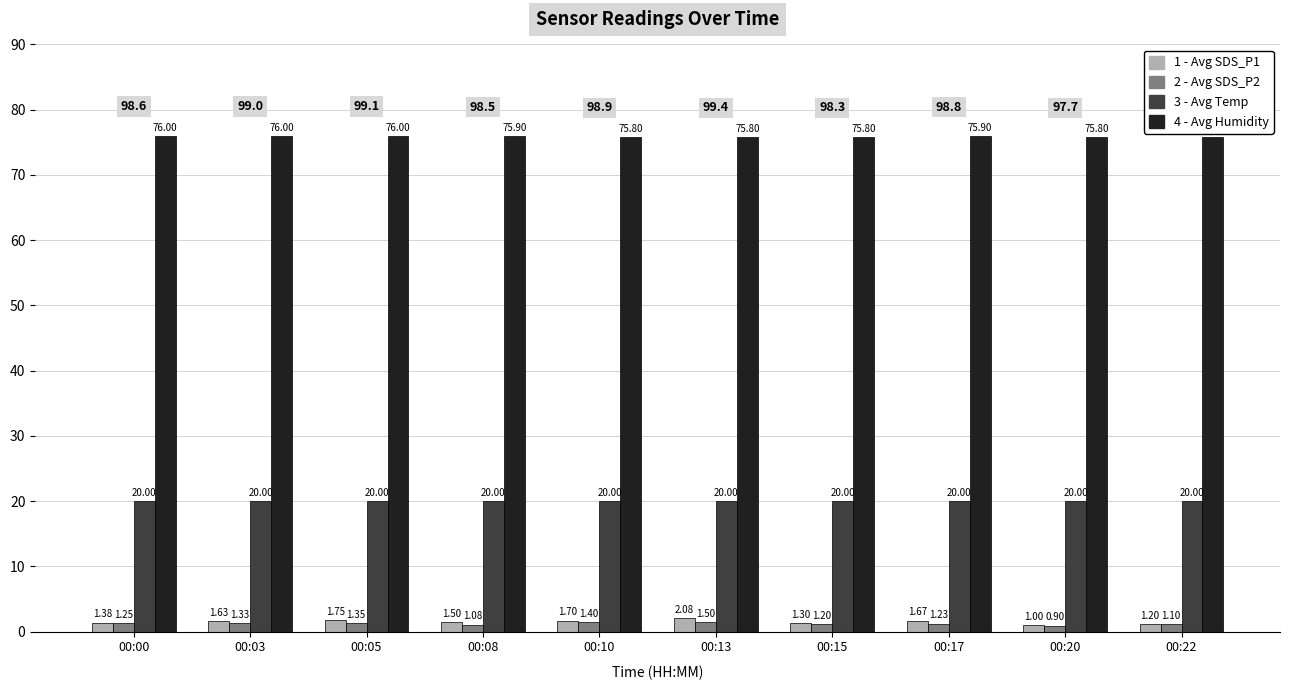

What is the spread (max minus min) of values at 00:03?

74.7